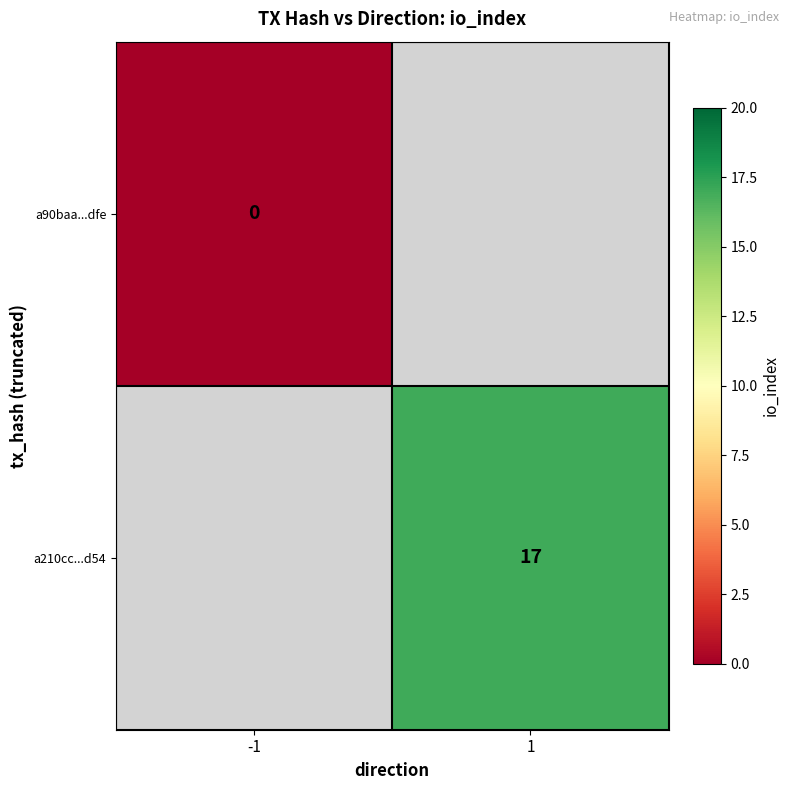

The a210cc...d54 series shows 17 at 1. True or false?

True